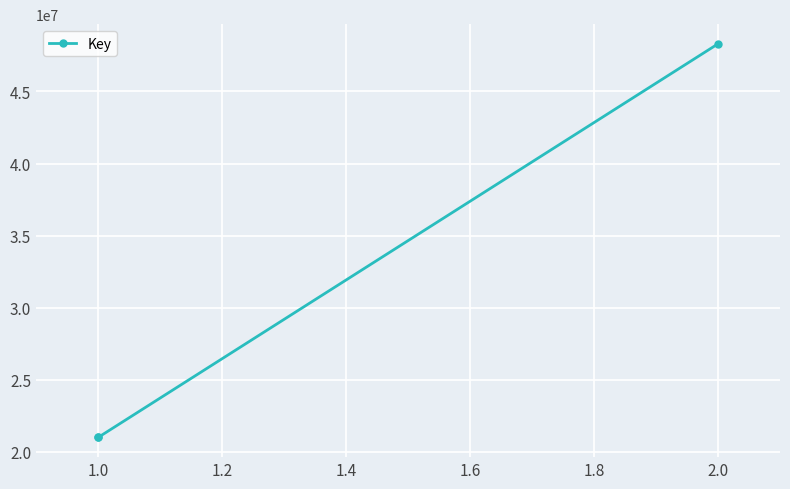

Between 2.0 and 1.0, which is larger?

2.0